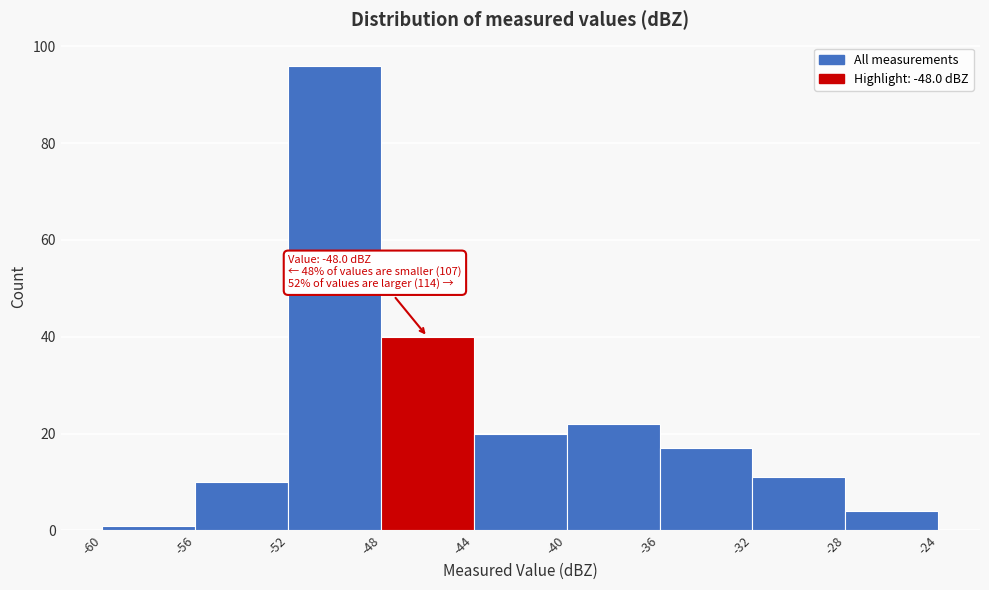

Over which range of the x-axis is the bar tallest?

-52 to -48